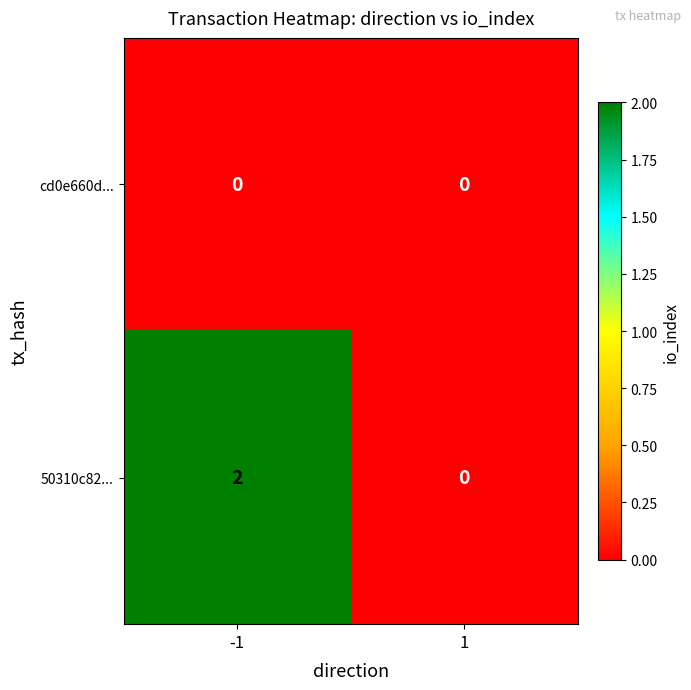

Which series changed the most between -1 and 1?

50310c82...